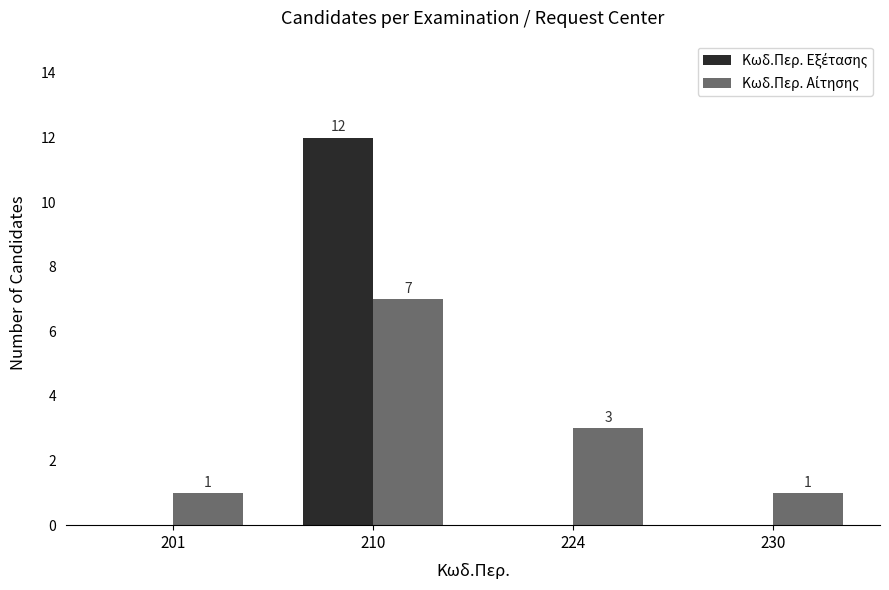

What is the greatest value displayed?

12